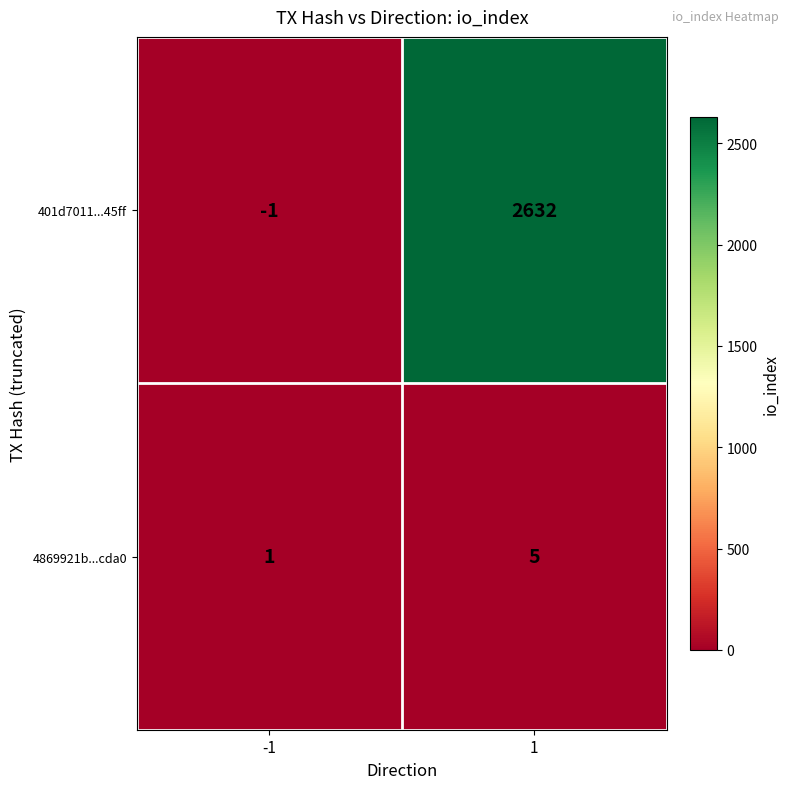

Which series has the largest total across all categories?

401d7011...45ff